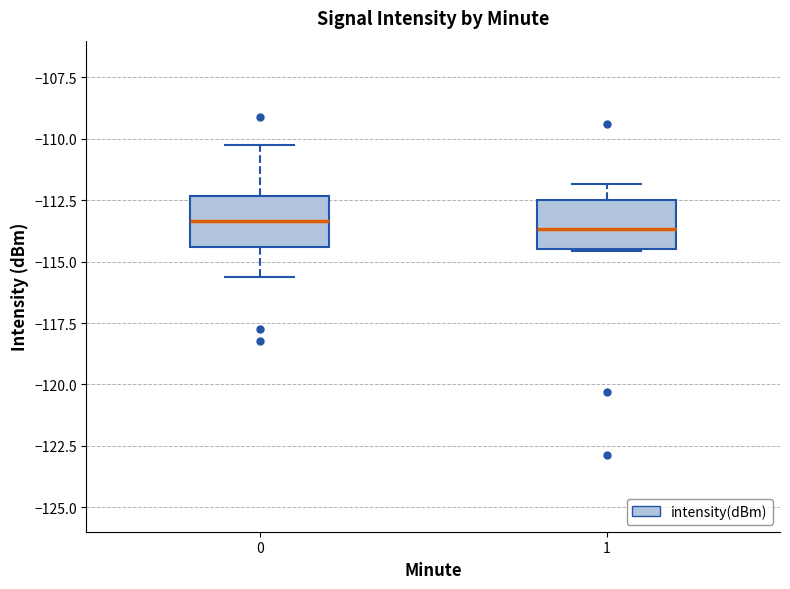

Reading left to right, transcribe this box plot: for each box, give where its median line is, the range the box spans, and where its two whiskers end, as read against the y-axis. The values are not printed on the chart, so give them approximately, as read against the axis.

0: median -113.5, box -114.5 to -112.5, whiskers -115.5 to -110.5
1: median -113.5, box -114.5 to -112.5, whiskers -114.5 to -112.0